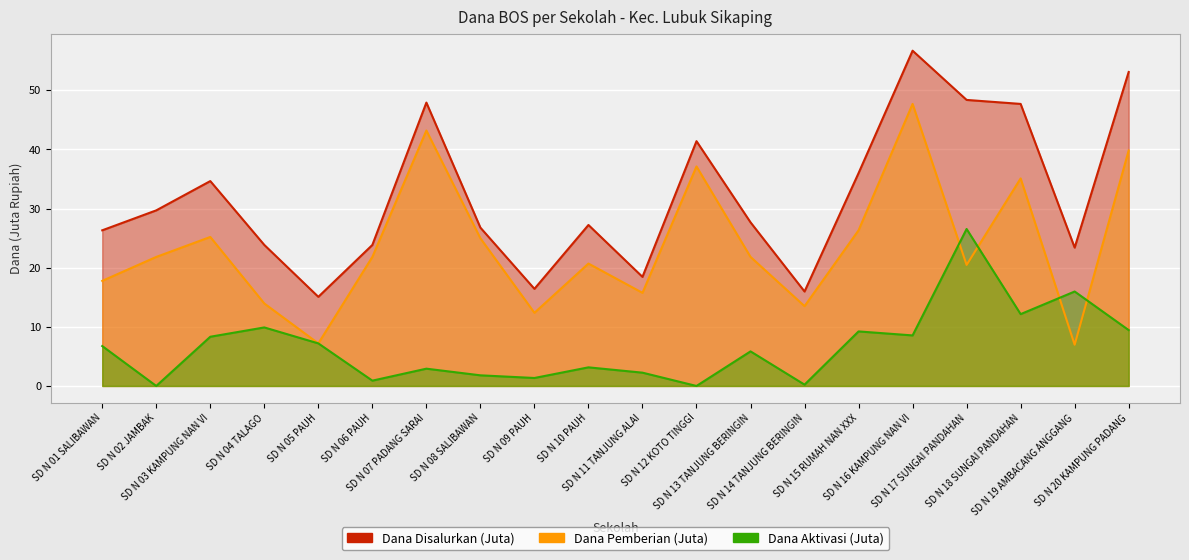

Which category has the highest value in the Dana Aktivasi (Juta) series?

SD N 17 SUNGAI PANDAHAN